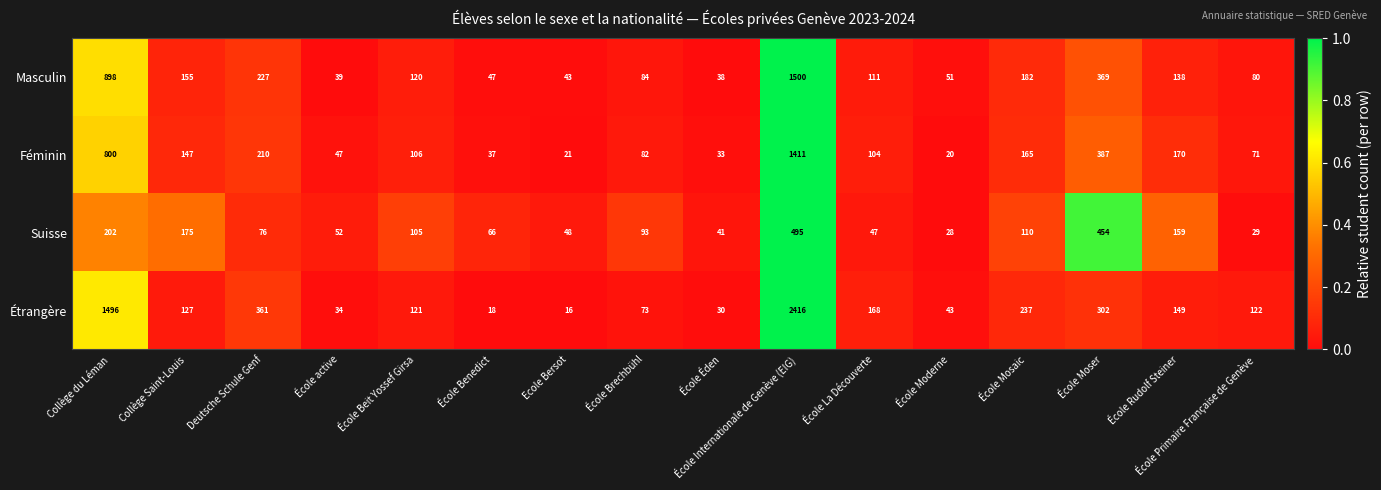

What is the sum of the Féminin values at École Brechbühl and École Primaire Française de Genève?

153